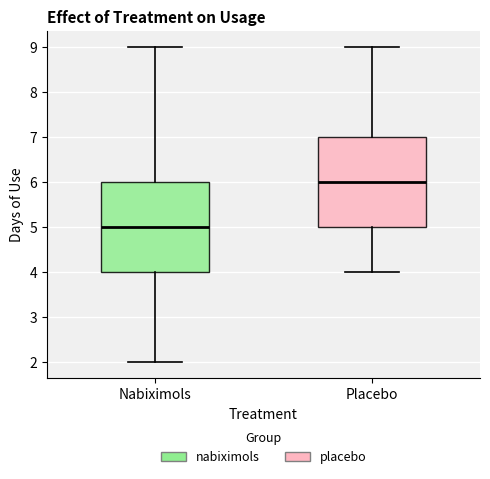

Where is the upper edge of the box for Nabiximols on the y-axis? The values are not printed on the chart, so give them approximately, as read against the axis.

6